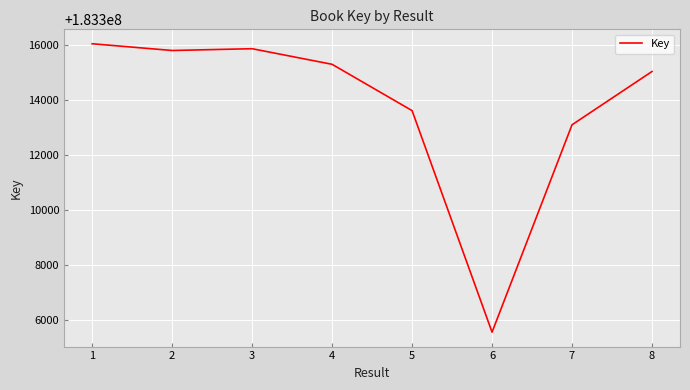

The value at 2 is 112431792. True or false?

False